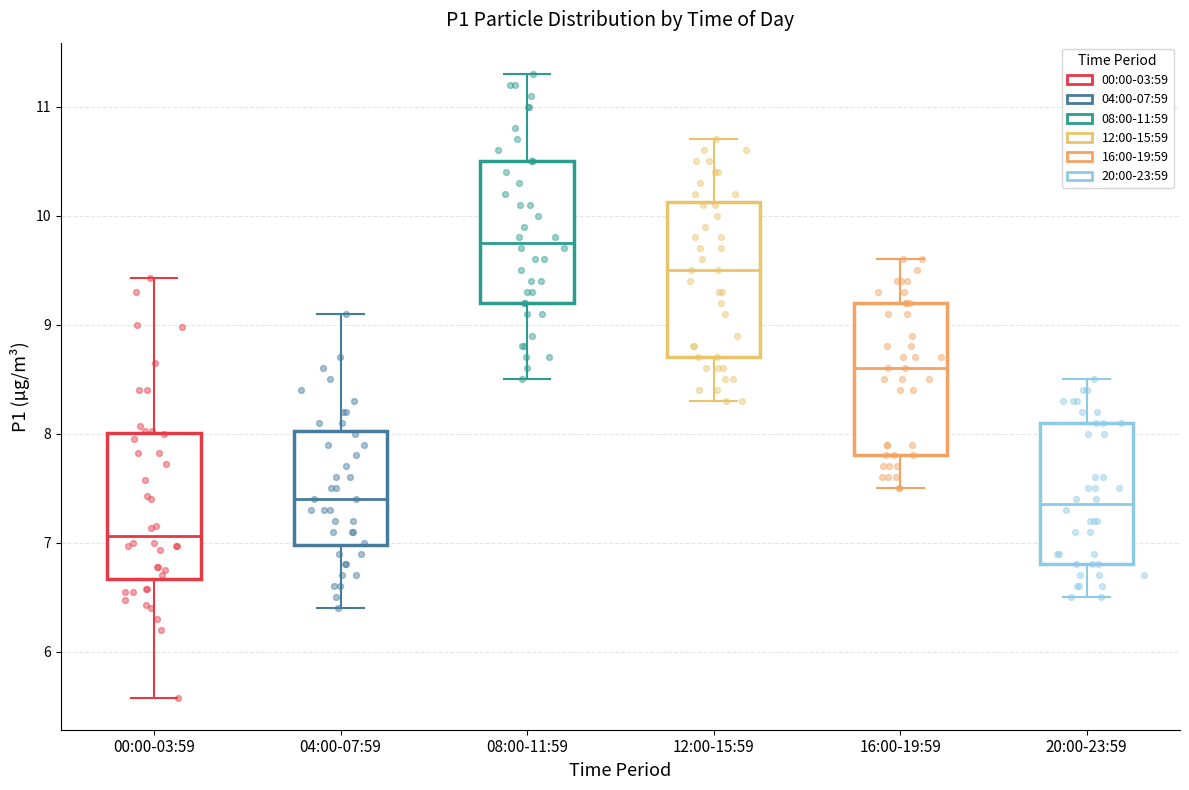

Reading left to right, read every box against the y-axis: the position of its median line, the range the box covers, and the ends of its whiskers. The values are not printed on the chart, so give them approximately, as read against the axis.

00:00-03:59: median 7.1, box 6.7 to 8.0, whiskers 5.6 to 9.4
04:00-07:59: median 7.4, box 7.0 to 8.0, whiskers 6.4 to 9.1
08:00-11:59: median 9.8, box 9.2 to 10.5, whiskers 8.5 to 11.3
12:00-15:59: median 9.5, box 8.7 to 10.1, whiskers 8.3 to 10.7
16:00-19:59: median 8.6, box 7.8 to 9.2, whiskers 7.5 to 9.6
20:00-23:59: median 7.4, box 6.8 to 8.1, whiskers 6.5 to 8.5